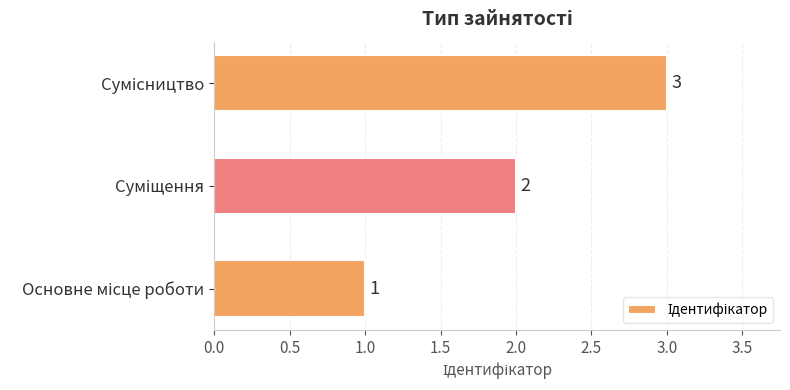

What is the sum of all values?

6